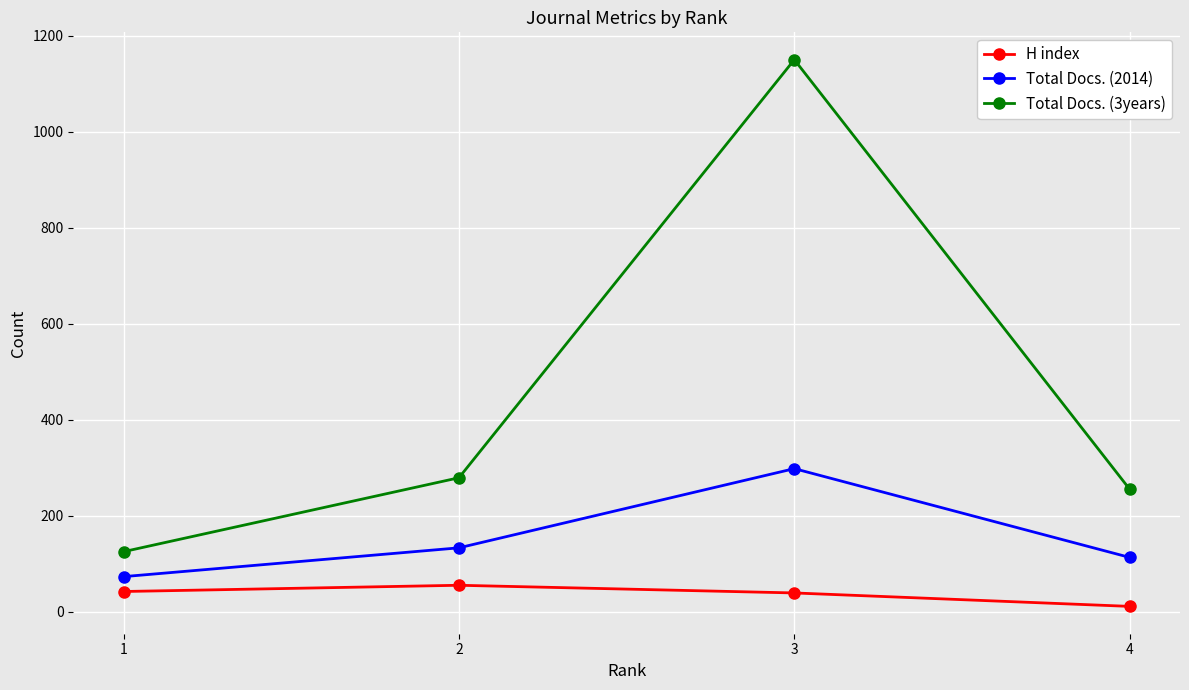

The H index series shows 55 at 2. True or false?

True